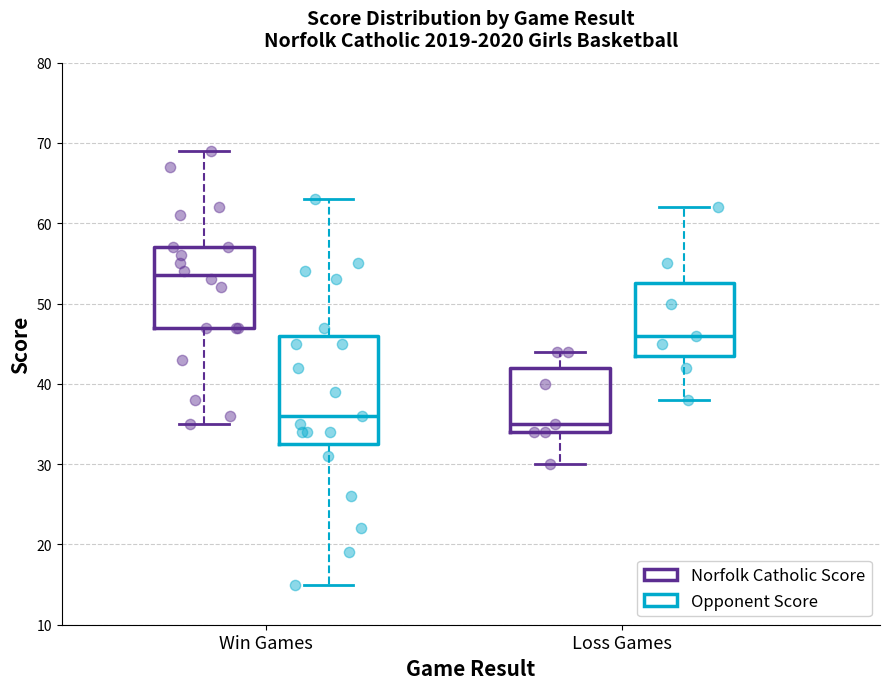

Reading left to right, read every box against the y-axis: the position of its median line, the range the box covers, and the ends of its whiskers. The values are not printed on the chart, so give them approximately, as read against the axis.

Win Games (Norfolk Catholic Score): median 54, box 47 to 57, whiskers 35 to 69
Win Games (Opponent Score): median 36, box 33 to 46, whiskers 15 to 63
Loss Games (Norfolk Catholic Score): median 35, box 34 to 42, whiskers 30 to 44
Loss Games (Opponent Score): median 46, box 44 to 53, whiskers 38 to 62